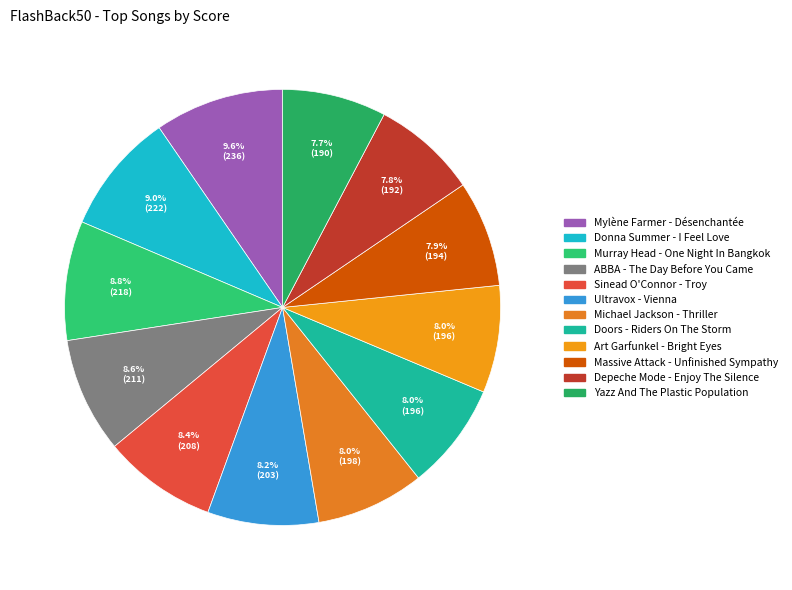

What is the total percentage of Doors - Riders On The Storm and Murray Head - One Night In Bangkok?

16.8%